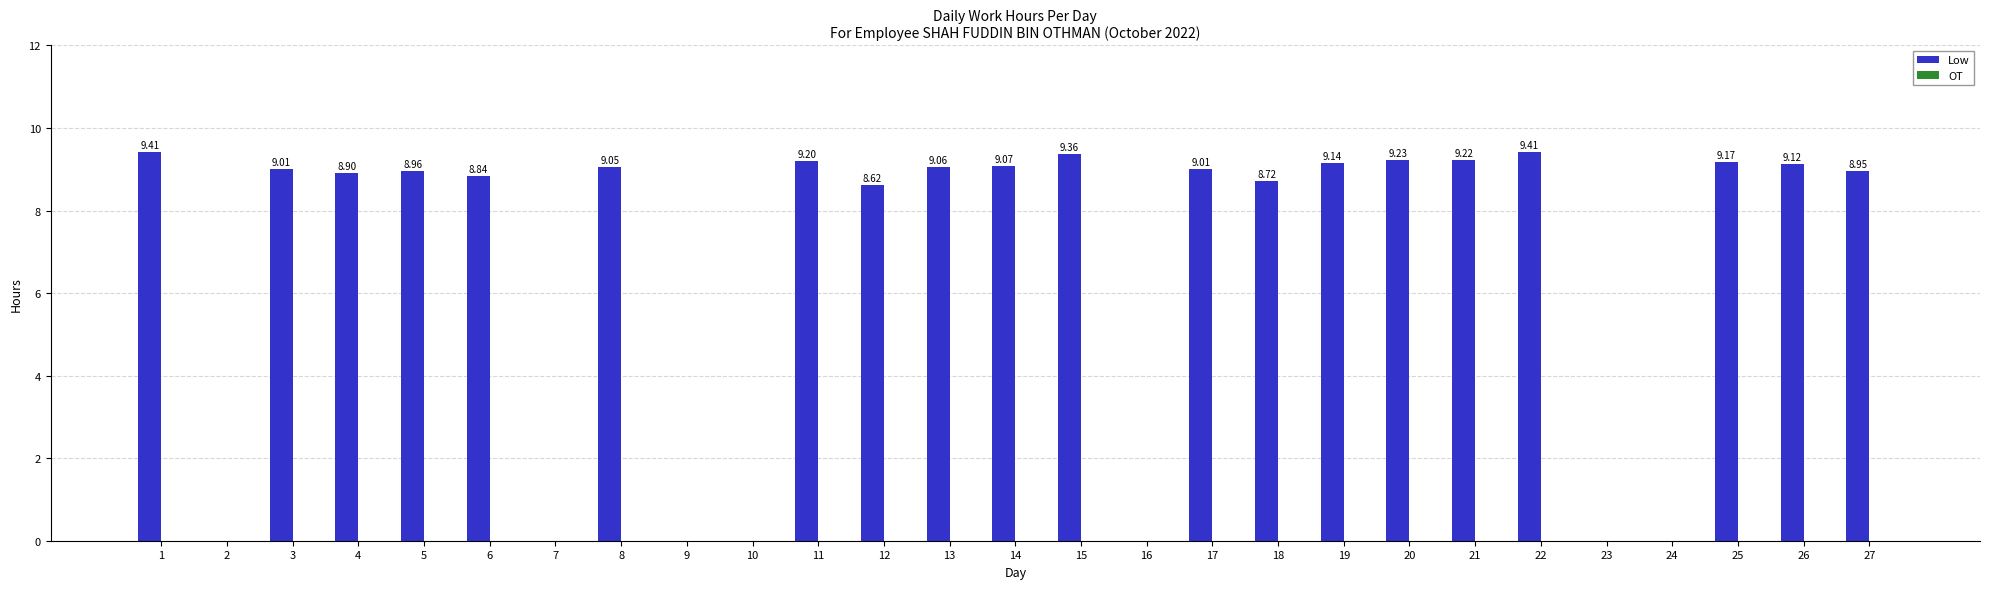

Are the bars horizontal?

No